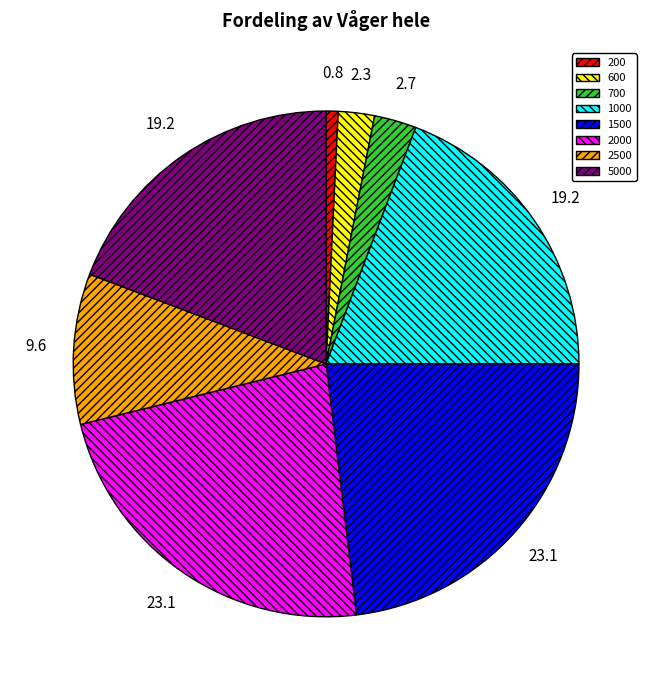

Is there any slice that represents more than half of the pie?

No